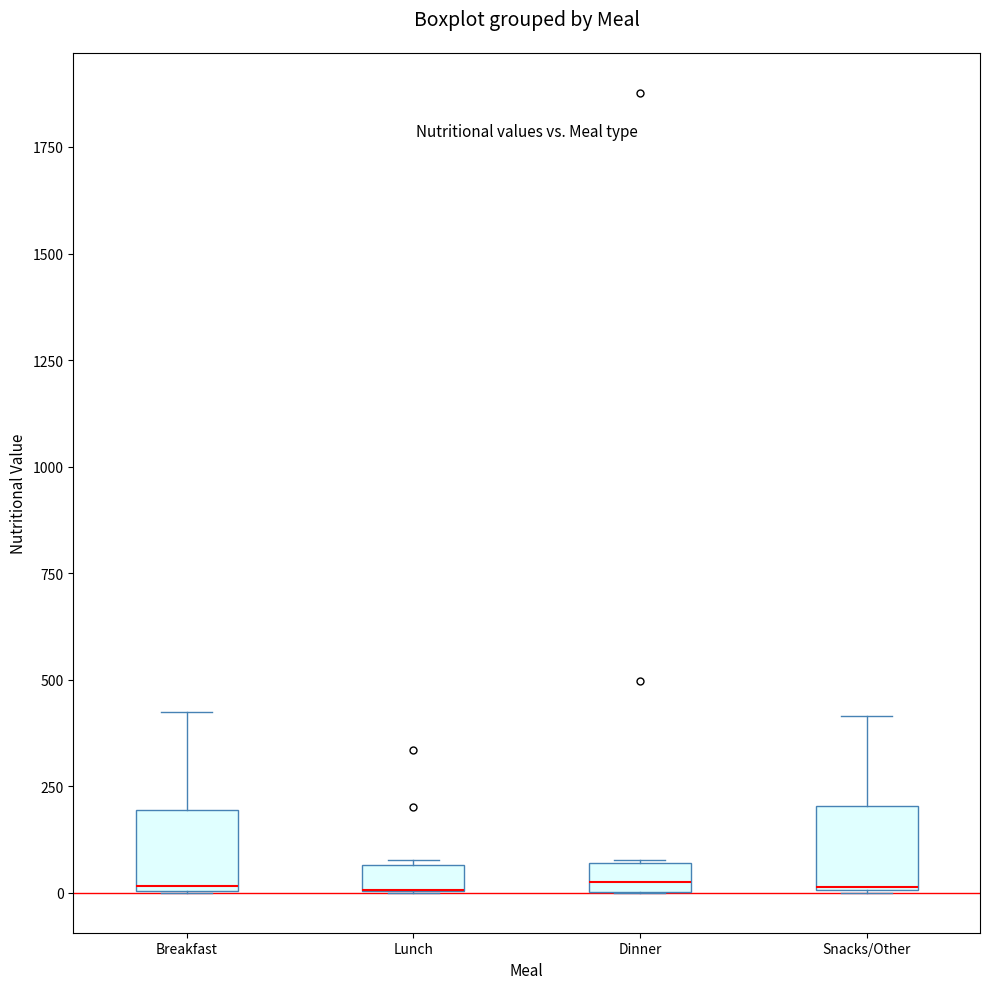

Where does the upper whisker of the box for Snacks/Other end on the y-axis? The values are not printed on the chart, so give them approximately, as read against the axis.

400